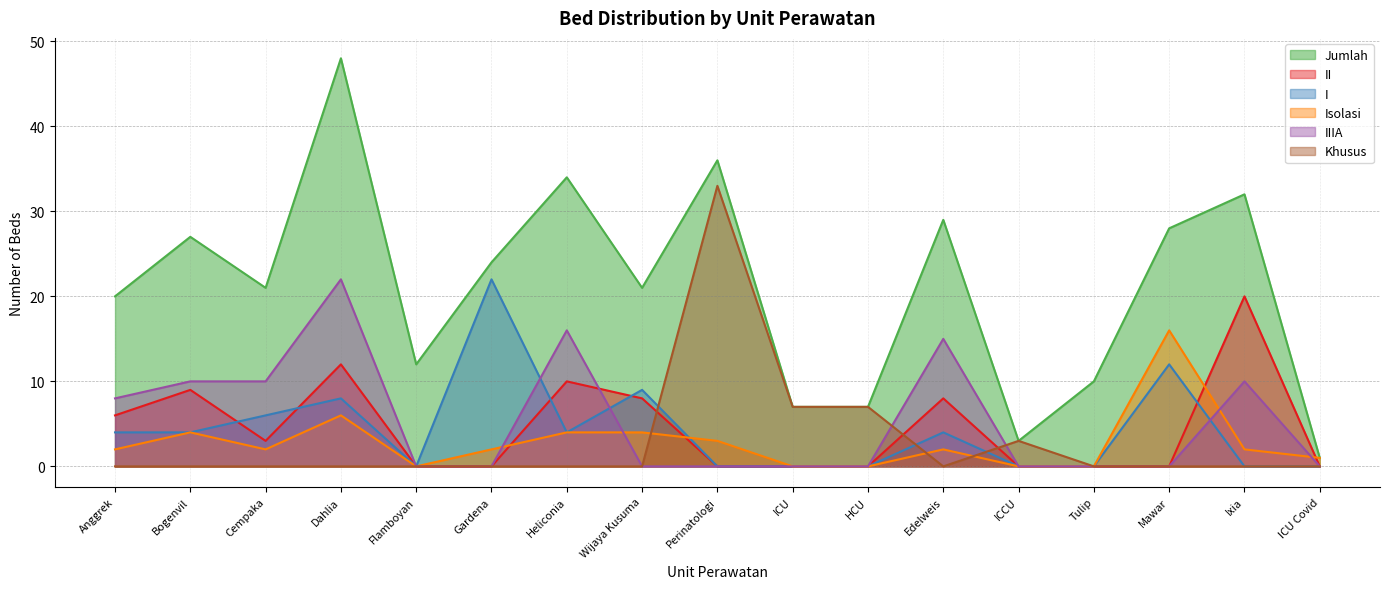

In Khusus, how many points are lower than both neighbors (excluding endpoints)?

1